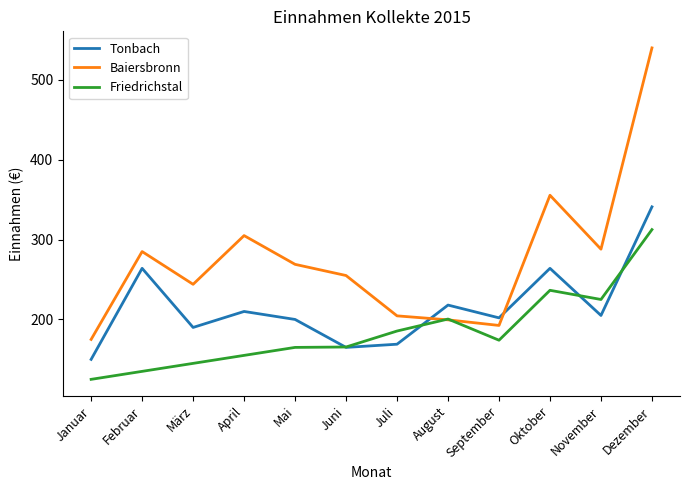

At which category is the sum across all series the highest?

Dezember